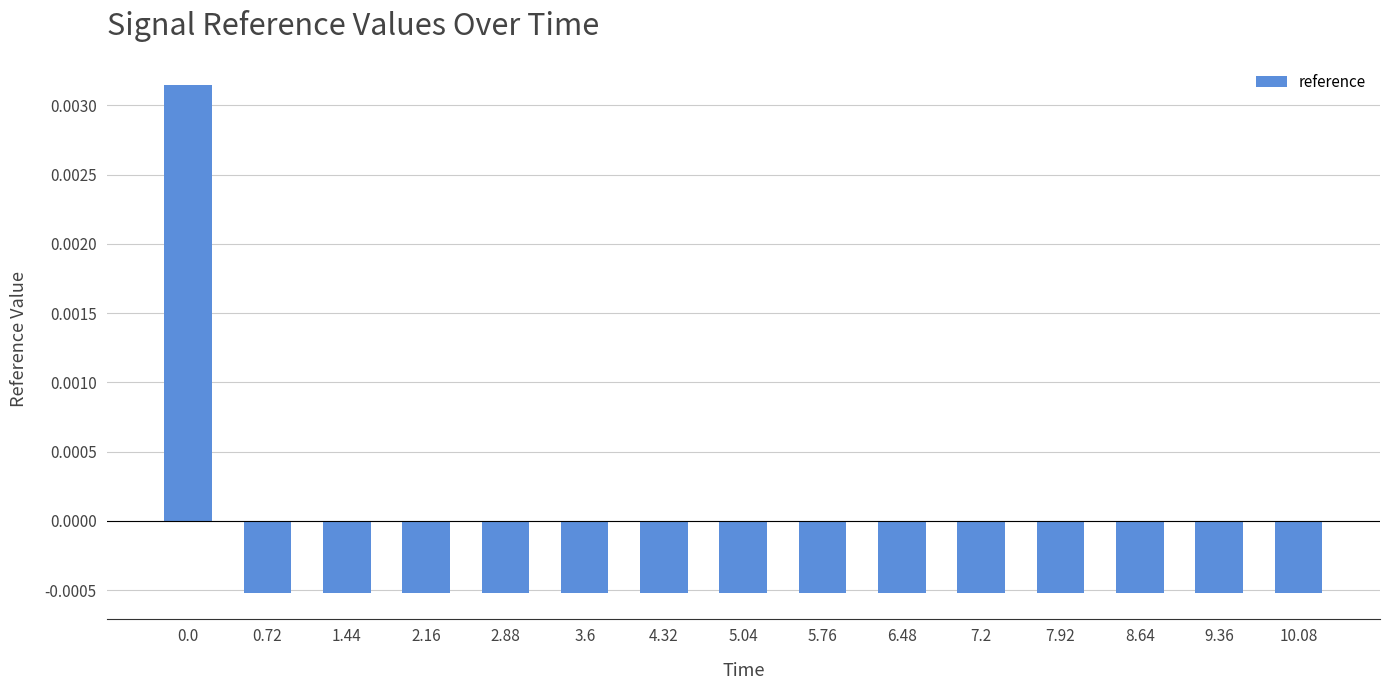

How many positive values are there?

1